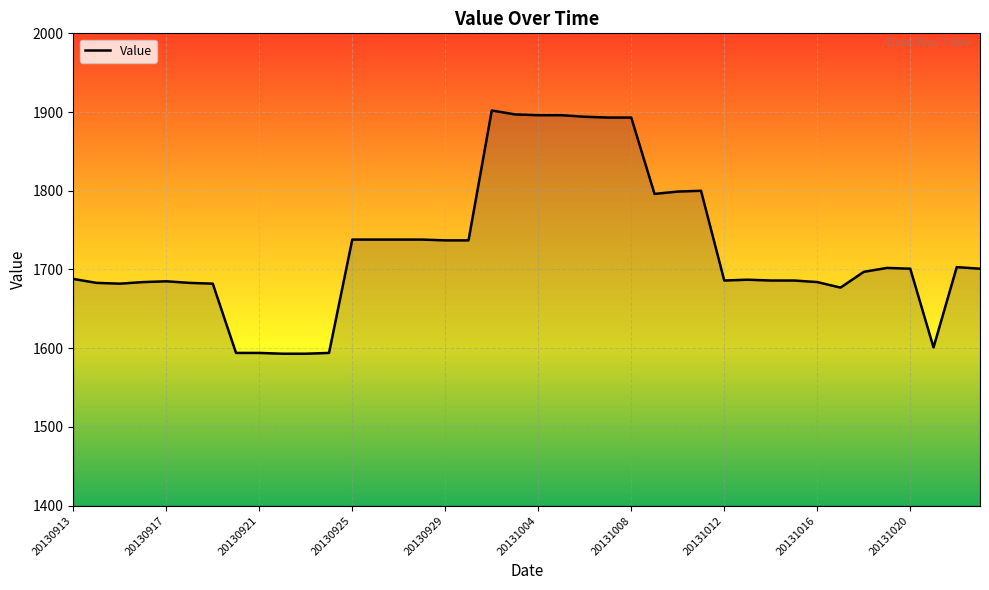

What is the smallest value displayed?

1593